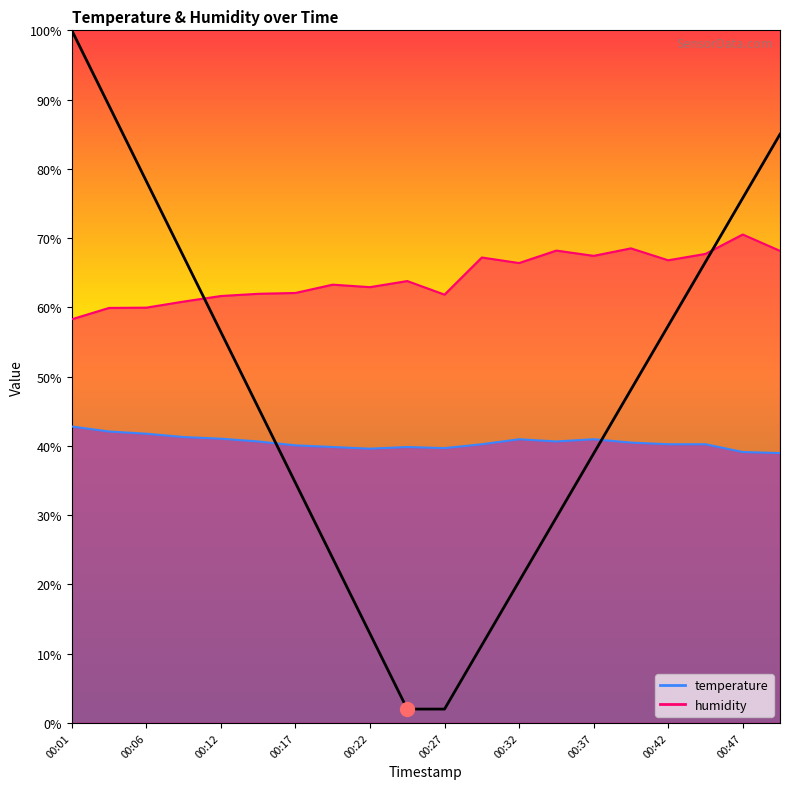

Which series has the largest total across all categories?

humidity